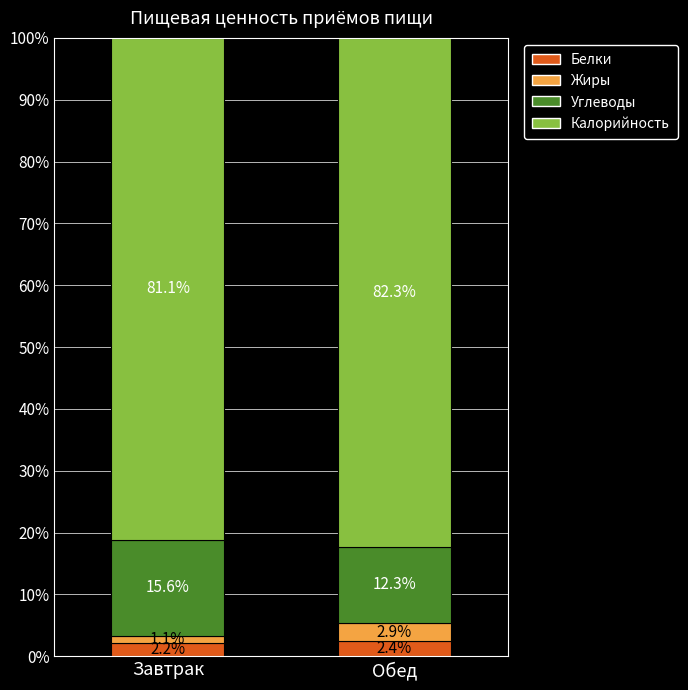

Where is Белки nearest to the value 2?

Завтрак